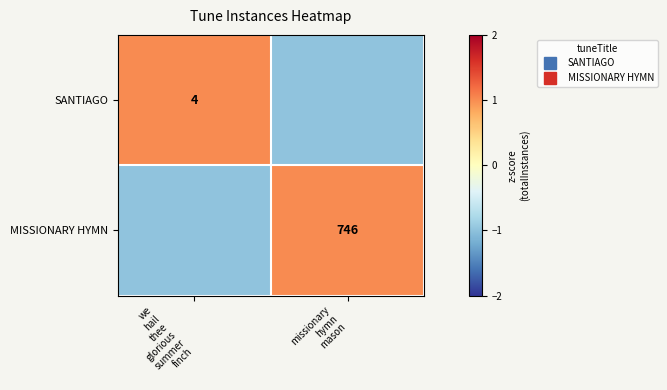

Is the value of SANTIAGO at we hail thee glorious summer finch greater than the value of MISSIONARY HYMN at missionary hymn mason?

No